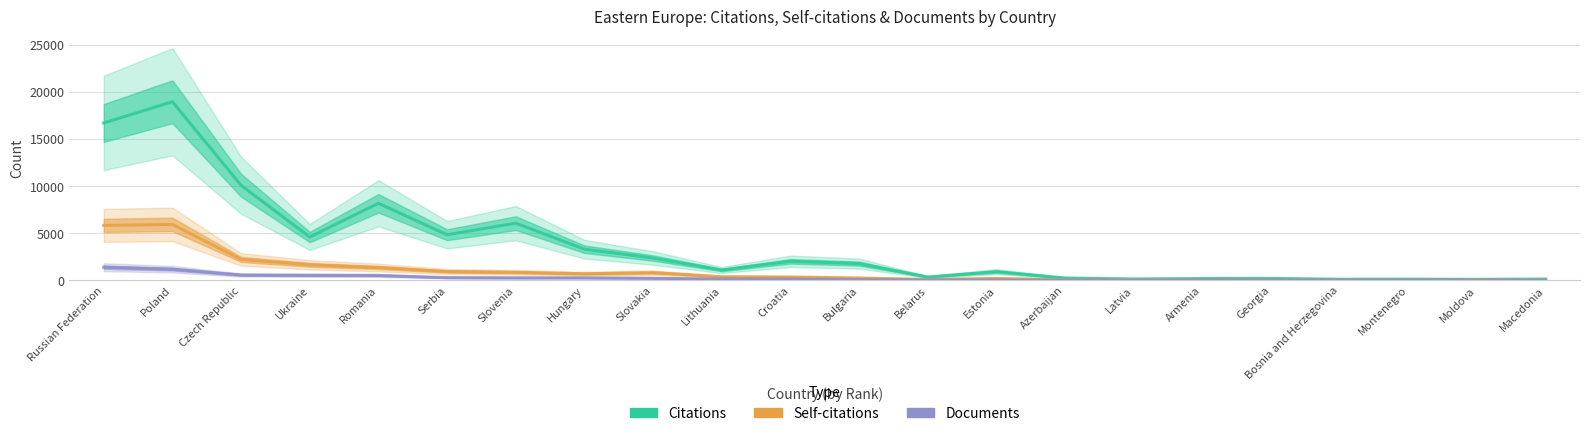

True or false: Self-citations and Citations cross at least once.

False